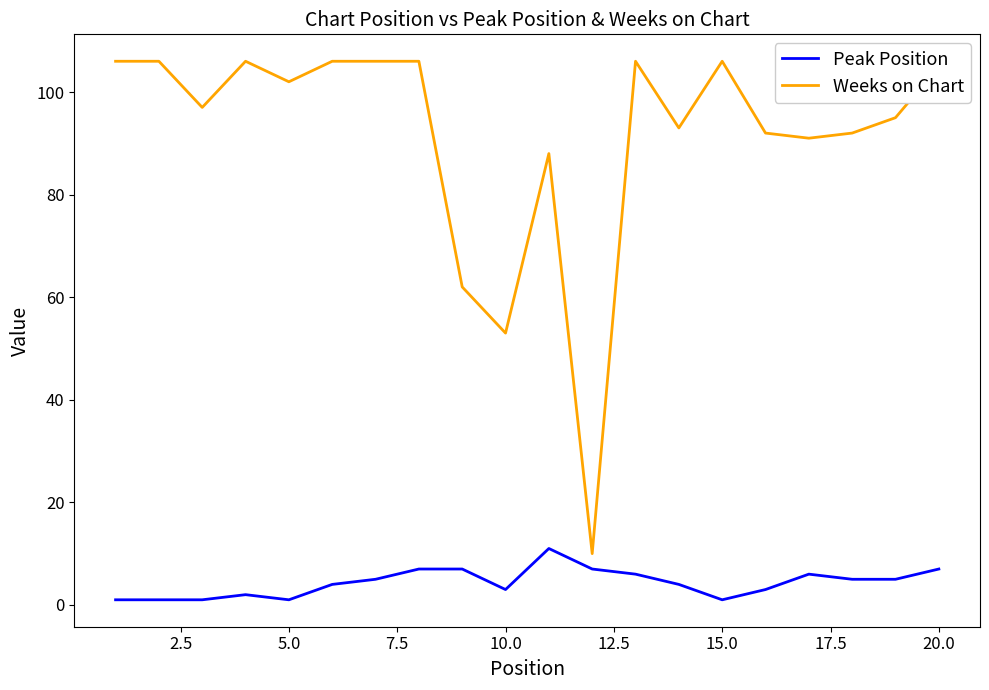

Reading left to right, what are all the values shown in this chart?

Peak Position: 1	1	1	2	1	4	5	7	7	3	11	7	6	4	1	3	6	5	5	7
Weeks on Chart: 106	106	97	106	102	106	106	106	62	53	88	10	106	93	106	92	91	92	95	105